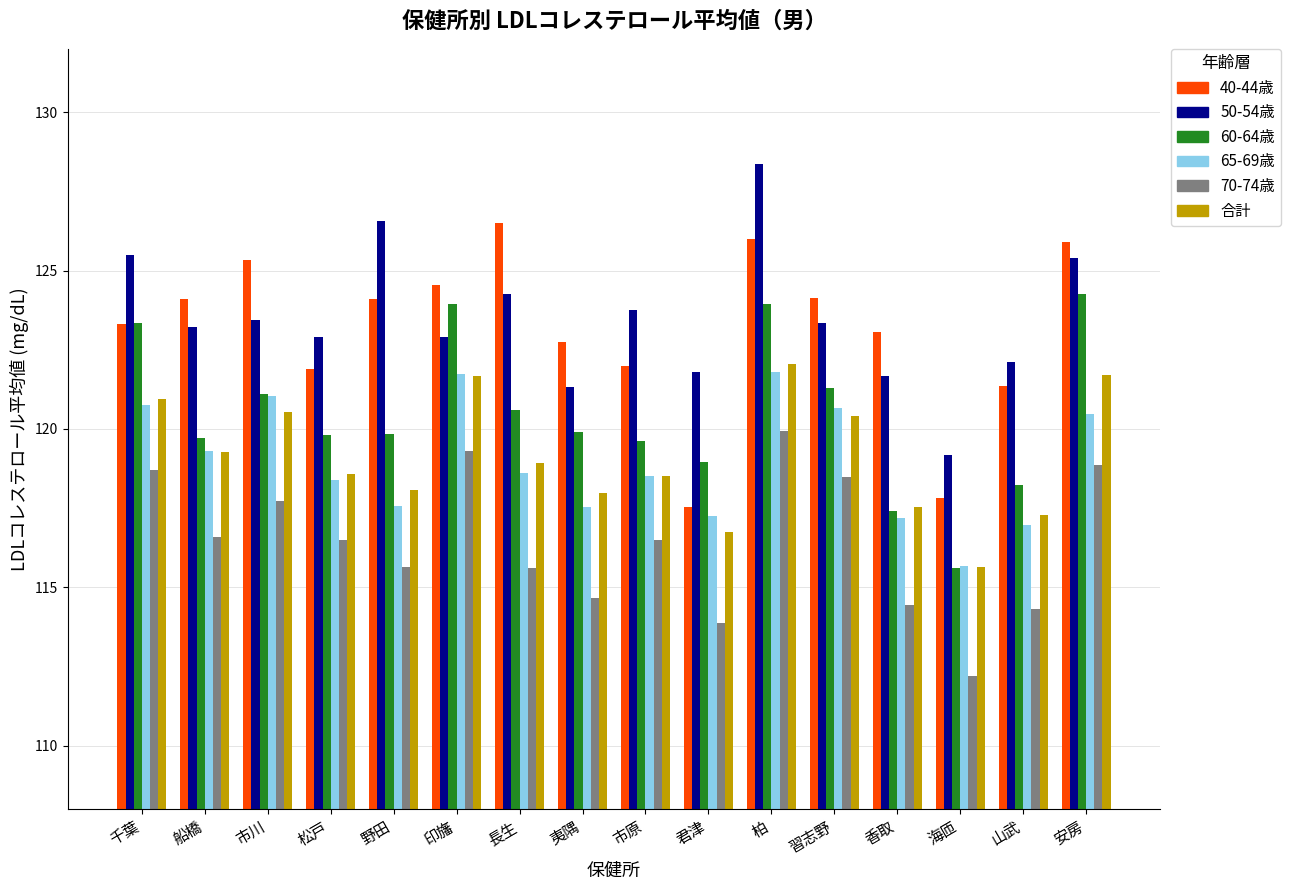

True or false: 50-54歳 has a value of 121.7 at 香取.

True